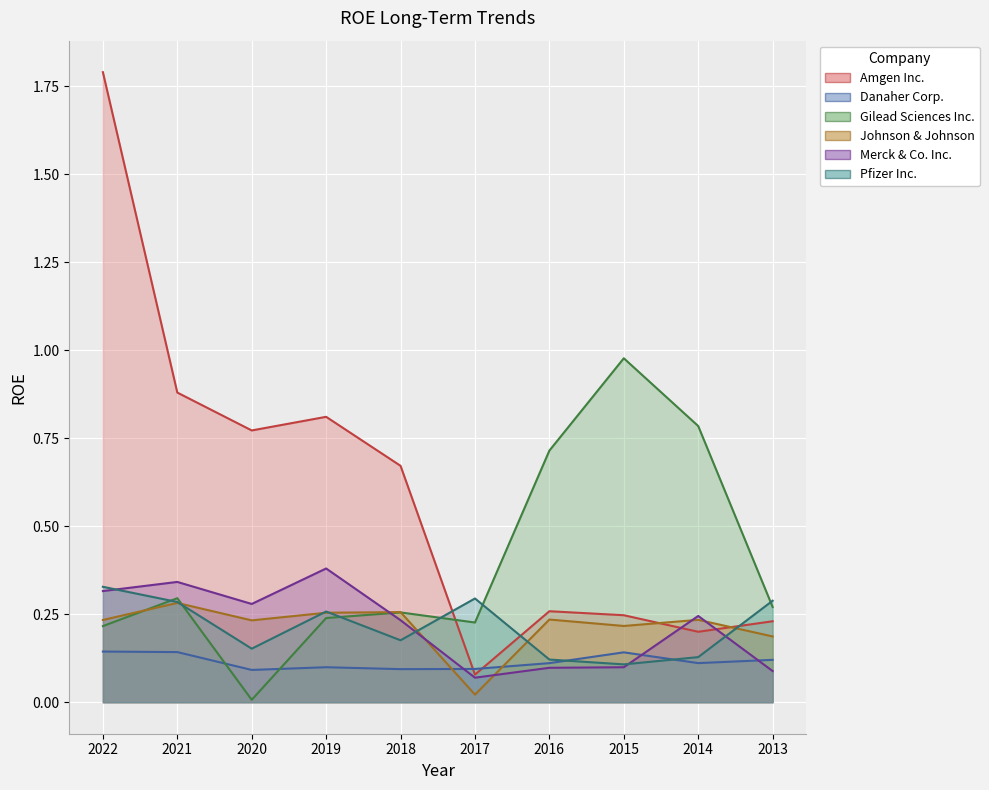

The Amgen Inc. series shows 0.7 at 2018. True or false?

True